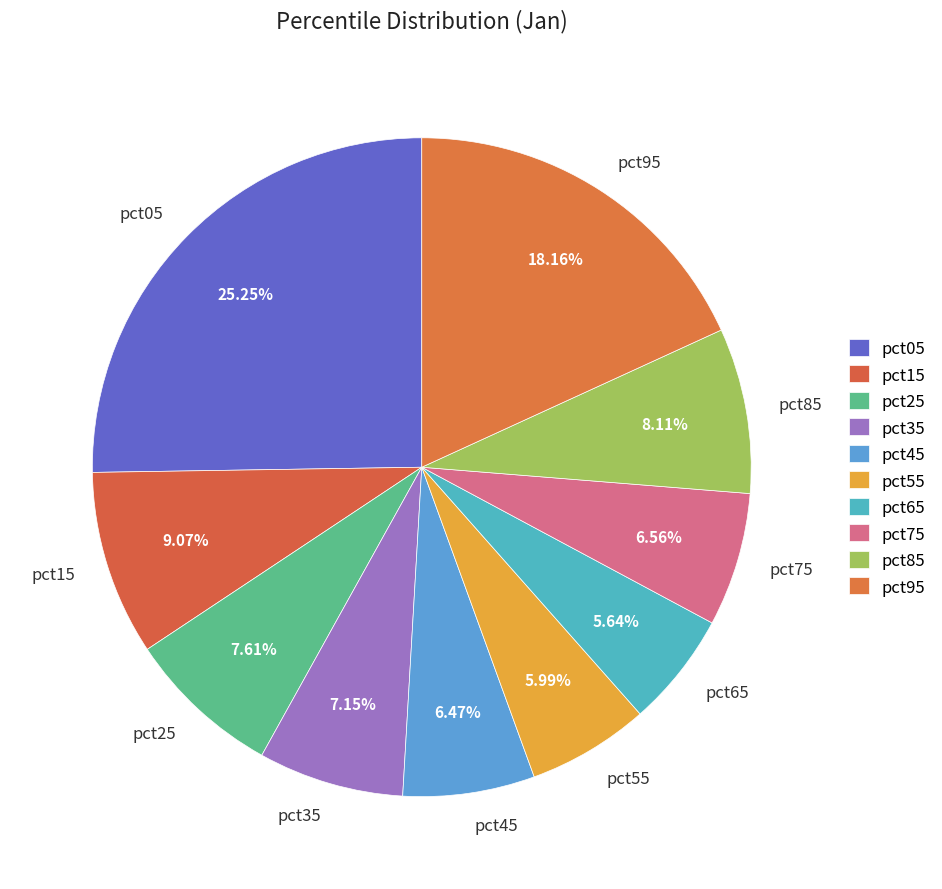

To the nearest percent, what portion does pct85 represent?

8%